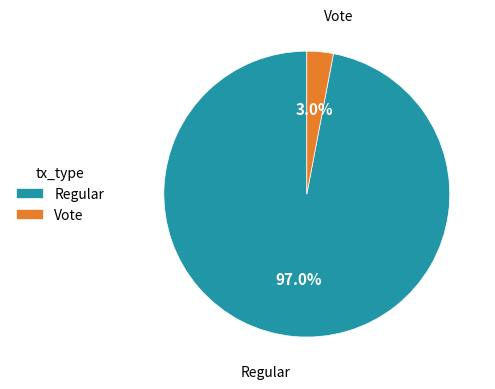

To the nearest percent, what is the difference between the largest and smallest slice percentages?

94%